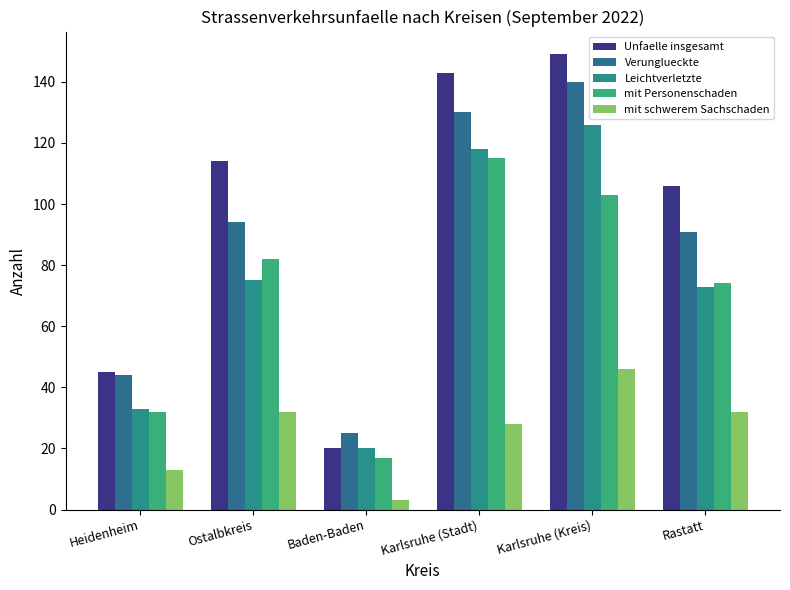

List the series in order of their peak value, lowest first.

mit schwerem Sachschaden, mit Personenschaden, Leichtverletzte, Verunglueckte, Unfaelle insgesamt